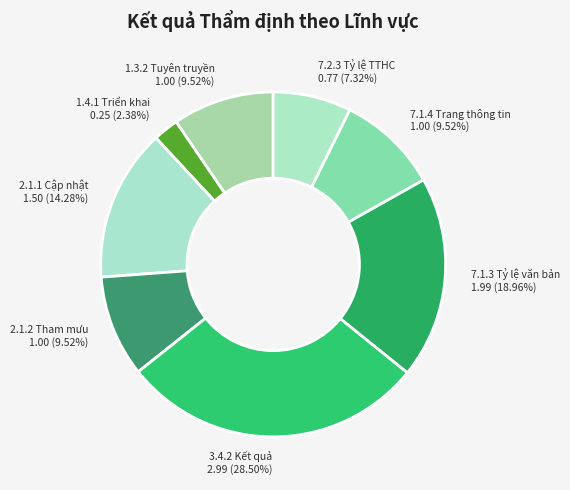

What percentage is the 2.1.1 Cập nhật slice, to the nearest percent?

14%